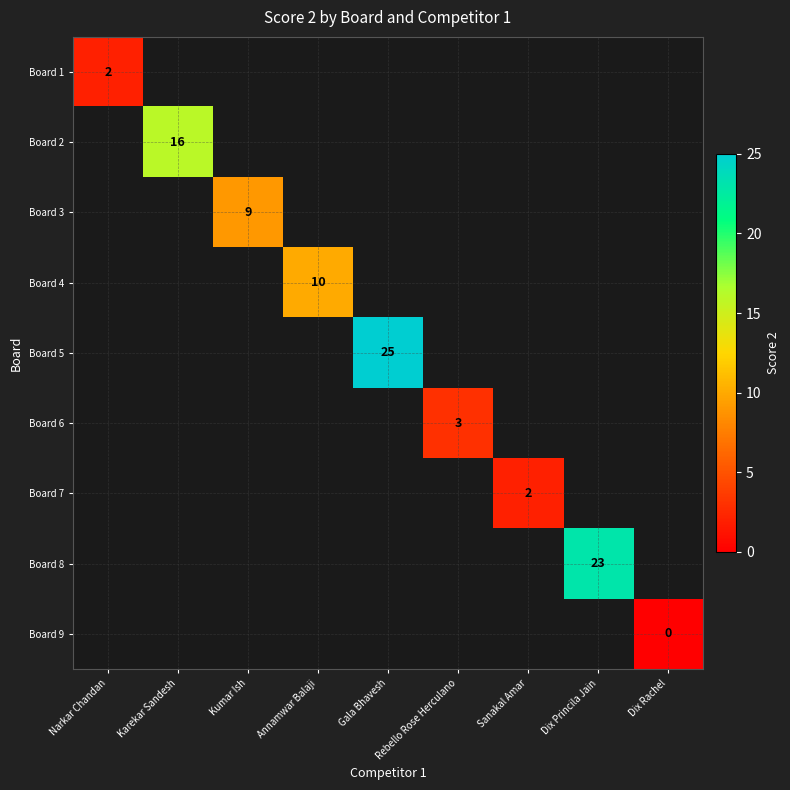

Count the number of categories in the chart.

9